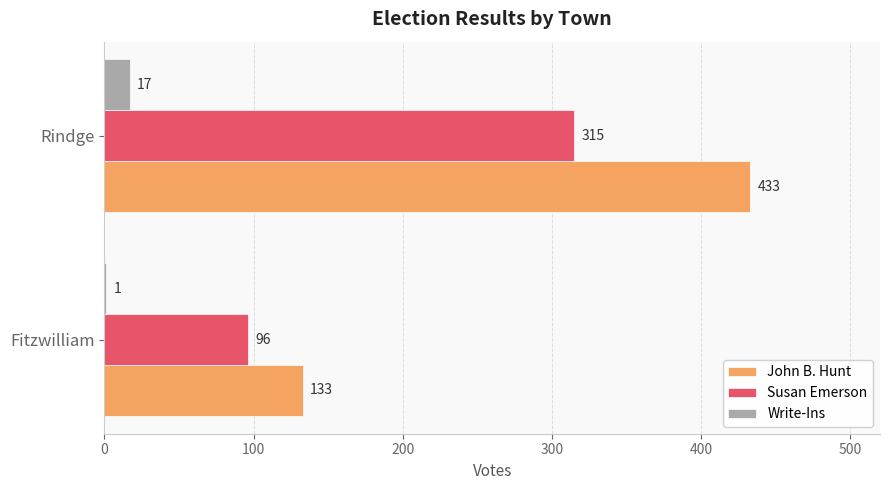

How many data points does each series have?

2